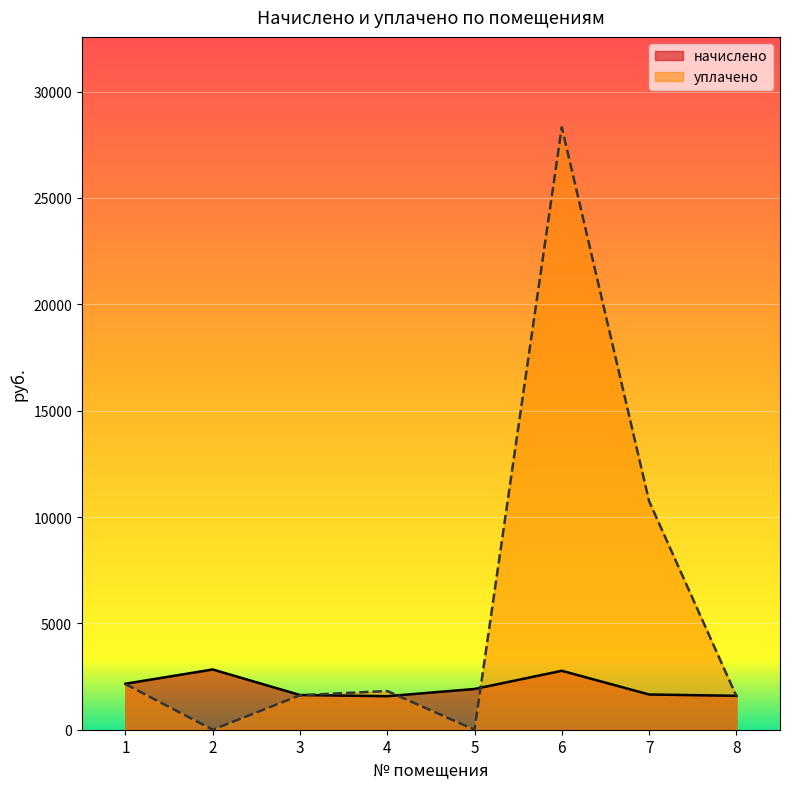

Which series has the widest spread of values?

уплачено